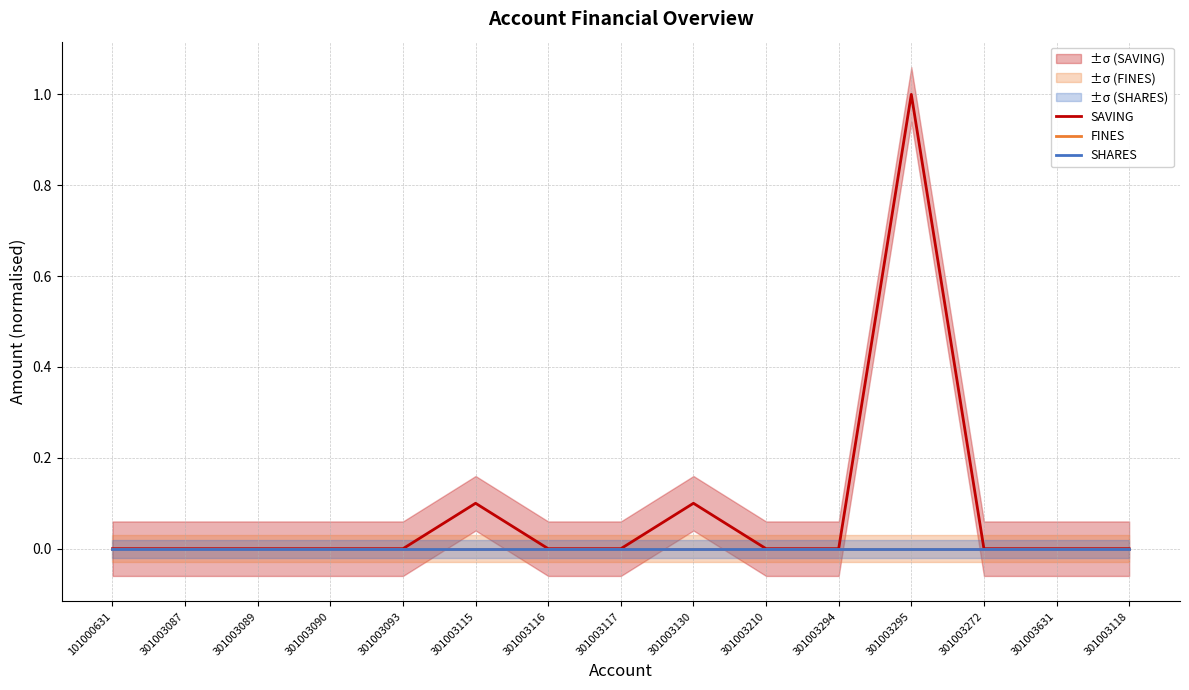

How many interior local peaks does the SAVING series have?

3